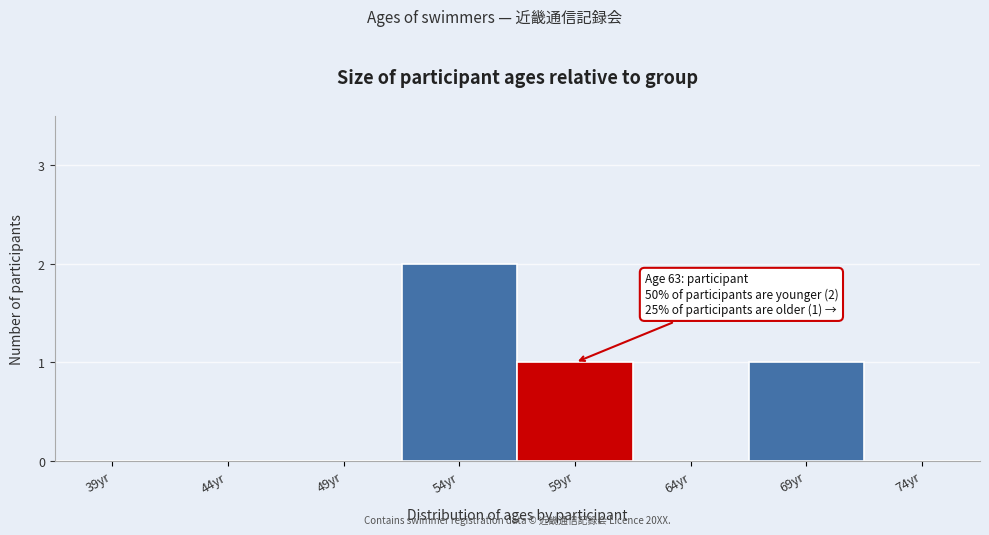

Reading left to right, what are all the values shown in this chart?

39yr=0	44yr=0	49yr=0	54yr=2	59yr=1	64yr=0	69yr=1	74yr=0